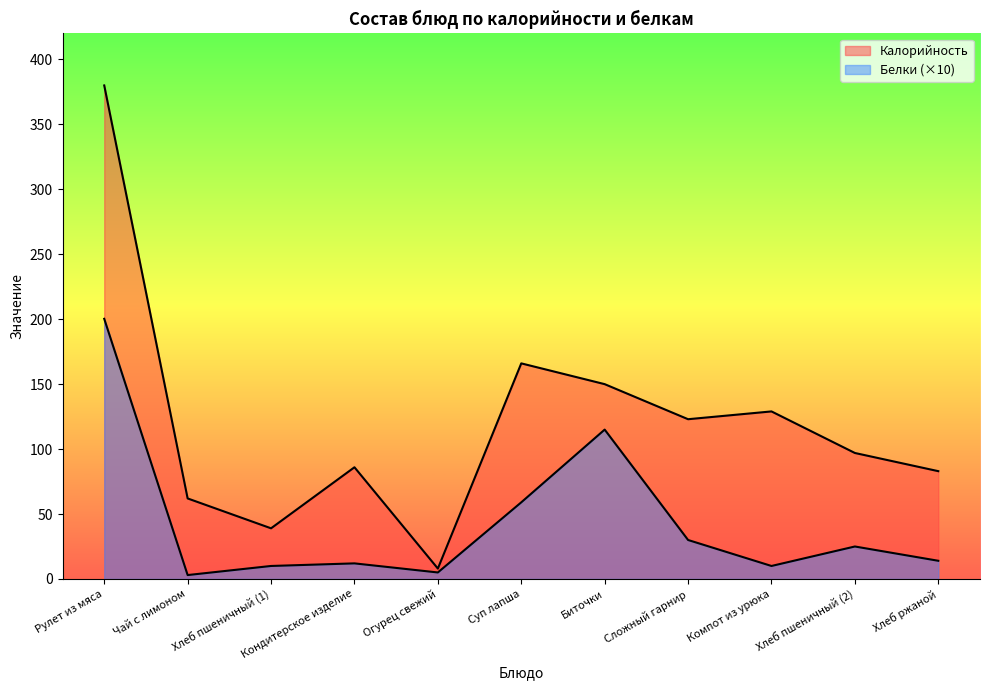

What is the difference between the second highest and minimum values in the Белки series?

112.0